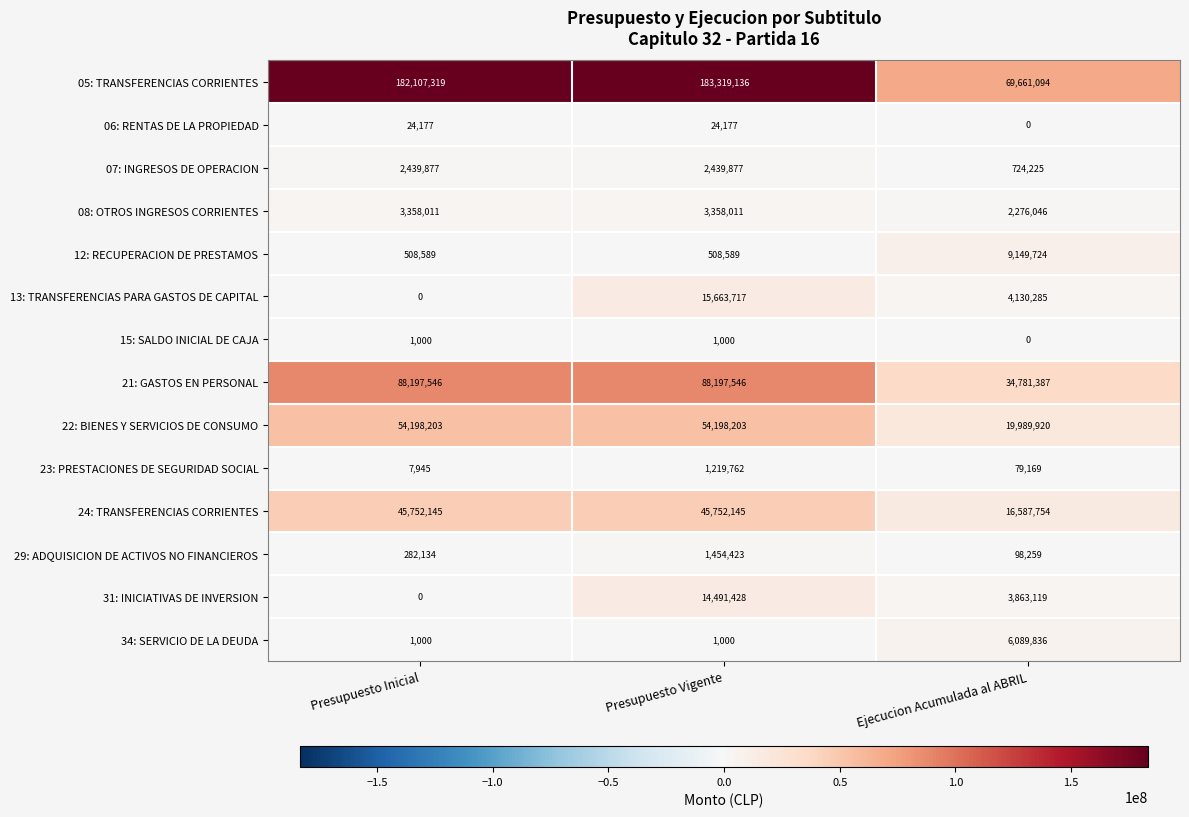

Which series has the largest total across all categories?

05: TRANSFERENCIAS CORRIENTES